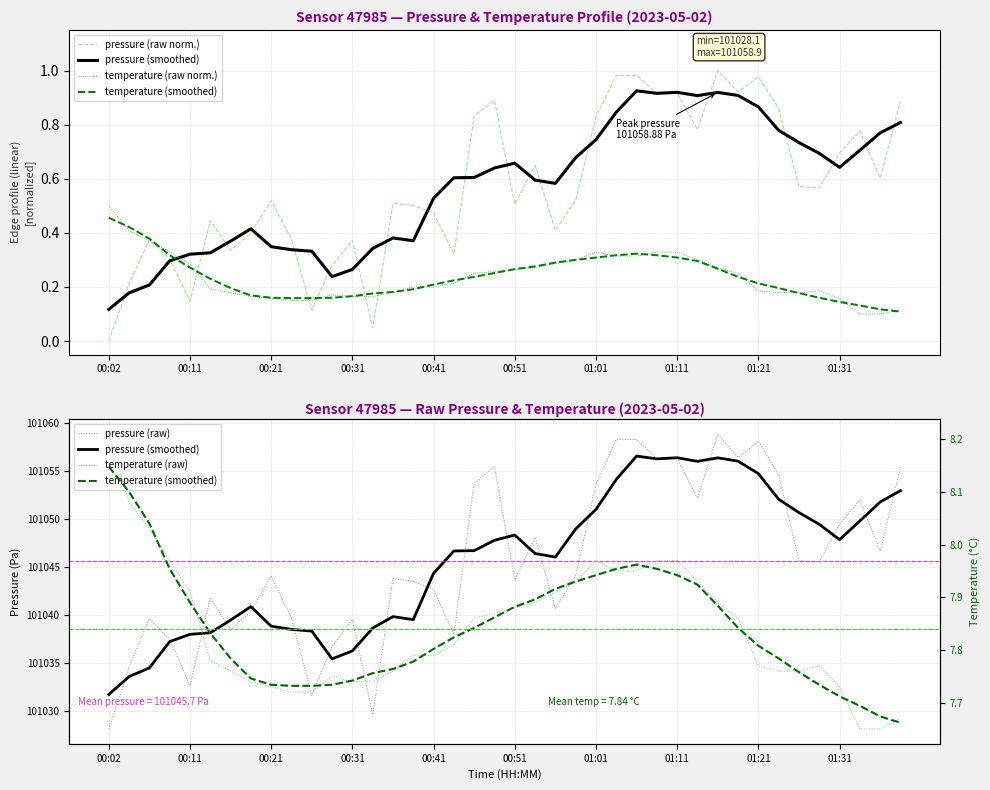

Which category has the highest value in the temperature (smoothed) series?

00:02